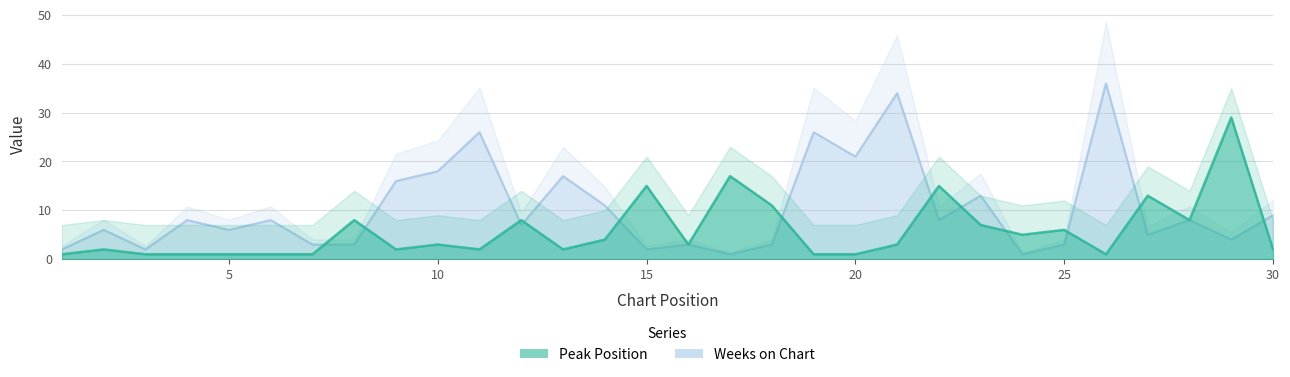

At which label does Peak Position first exceed 3?

8